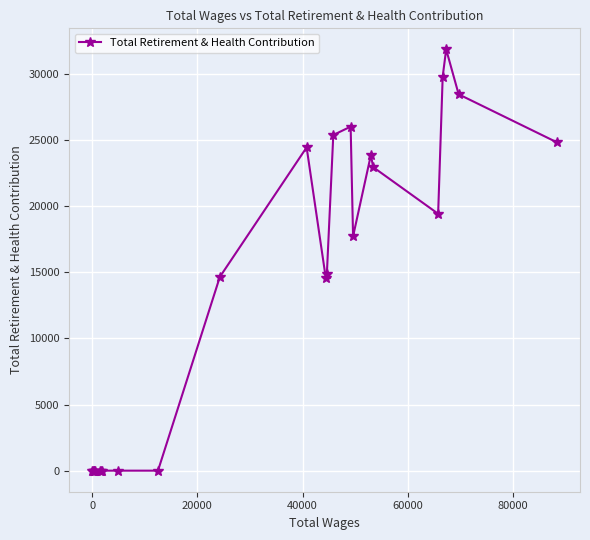

True or false: there are more than 1 points higher than both neighbors.

True